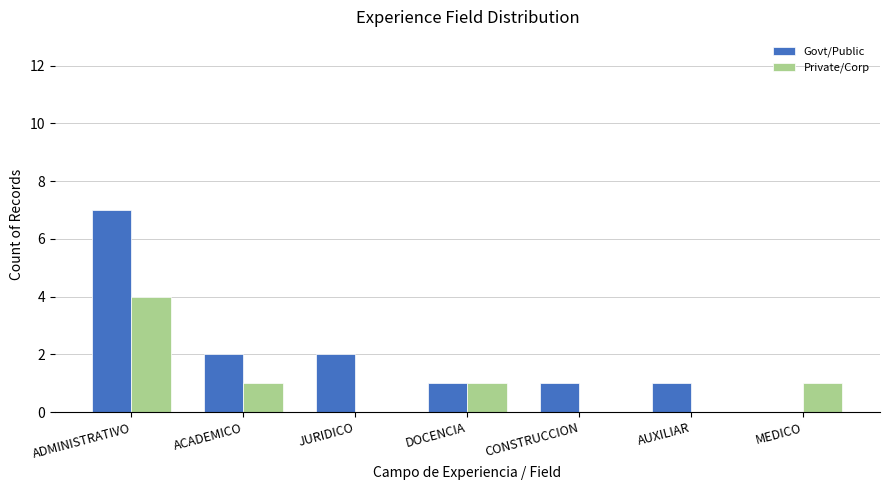

How many categories are shown in the chart?

7